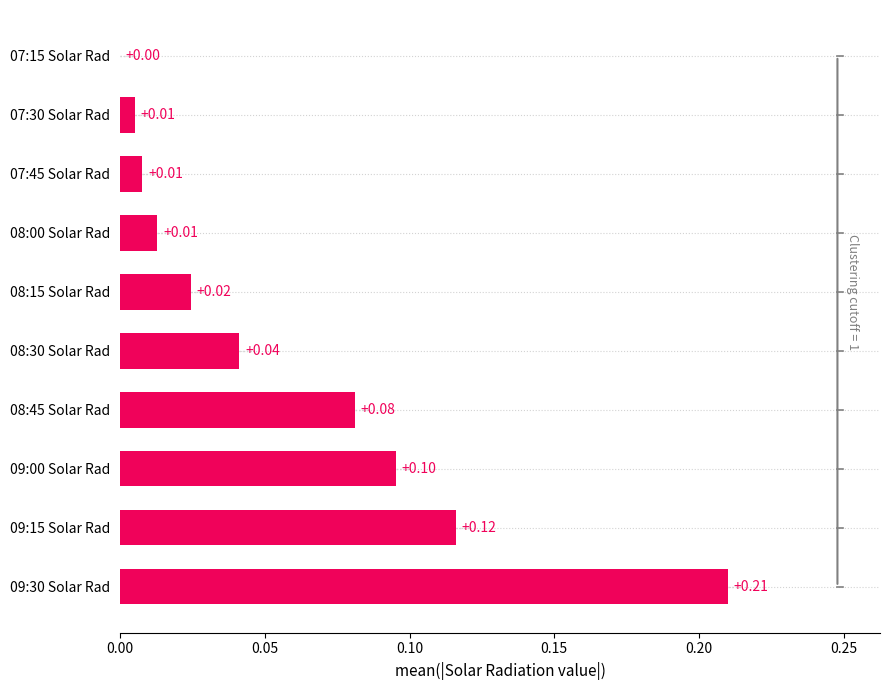

What is the sum of all values?

0.6